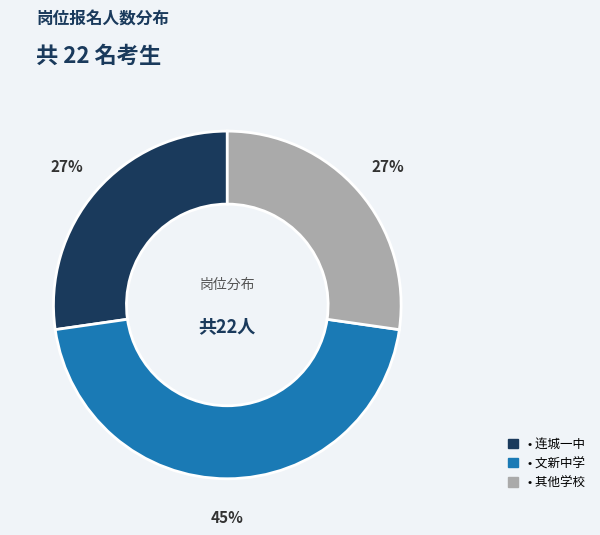

Does any single category account for the majority?

No